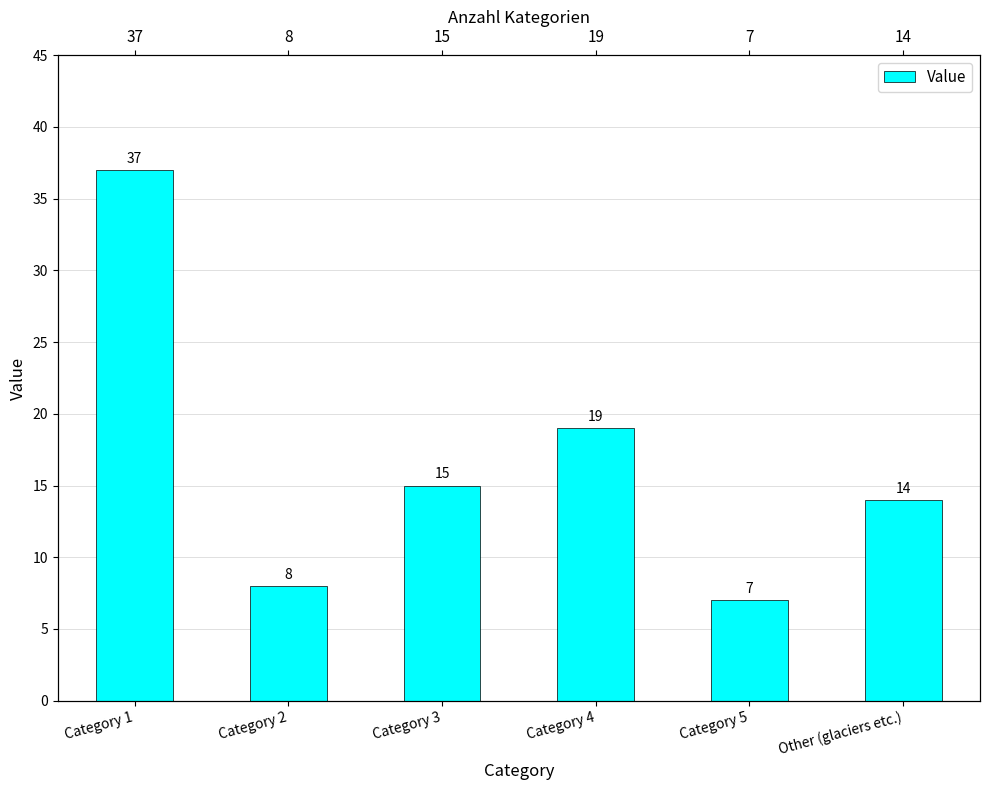

List the labels in order of value, smallest first.

Category 5, Category 2, Other (glaciers etc.), Category 3, Category 4, Category 1